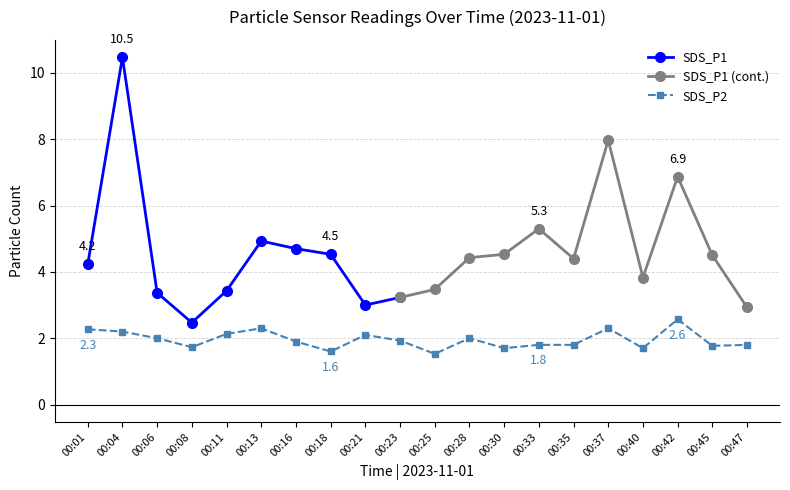

True or false: there are more than 0 points higher than both neighbors.

True